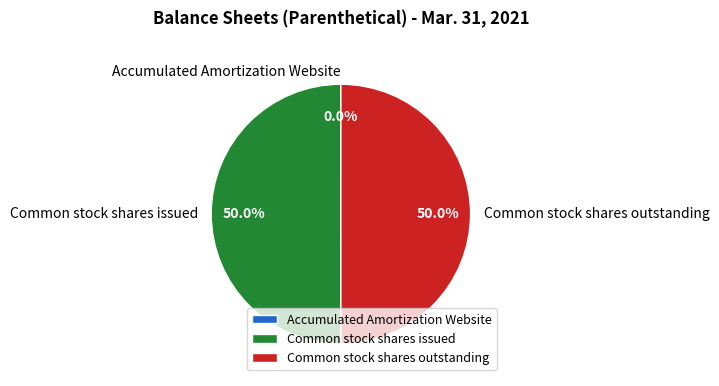

What is the ratio of the value at Common stock shares issued to the value at Common stock shares outstanding?

1.0